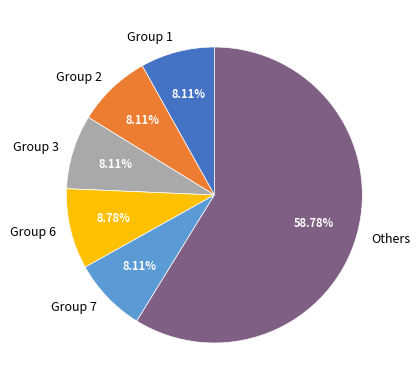

Does Group 7 represent more than half of the total?

No